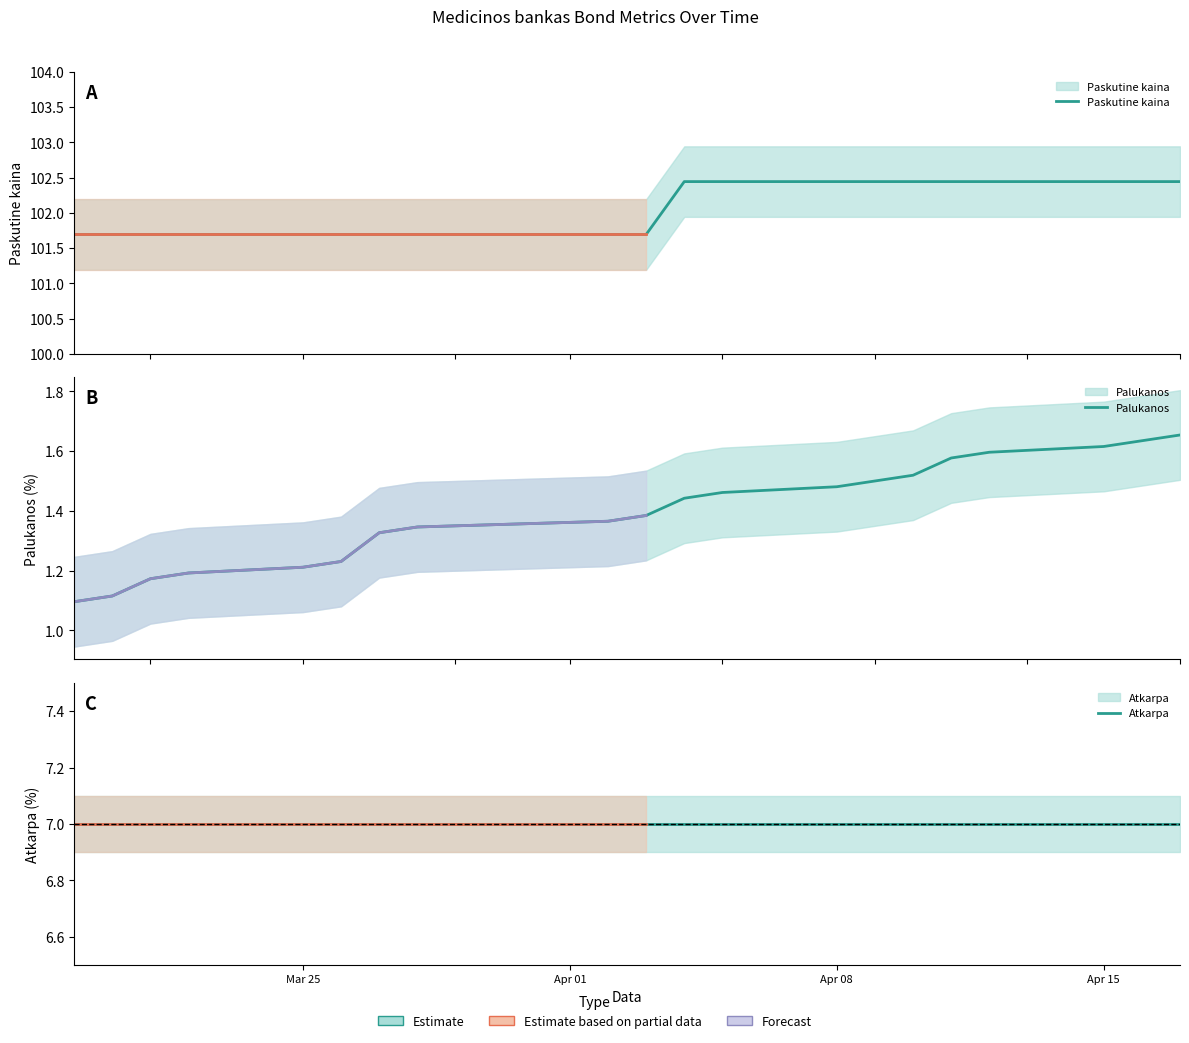

What is the greatest value displayed?

102.4